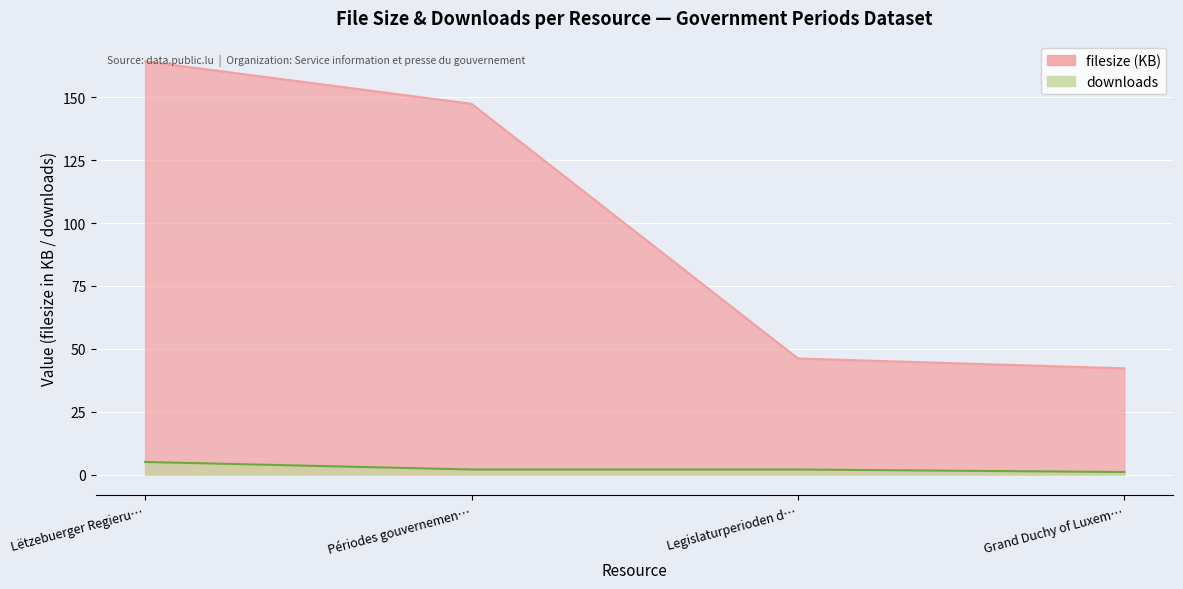

Which label corresponds to the largest value in the chart?

Lëtzebuerger Regieru…